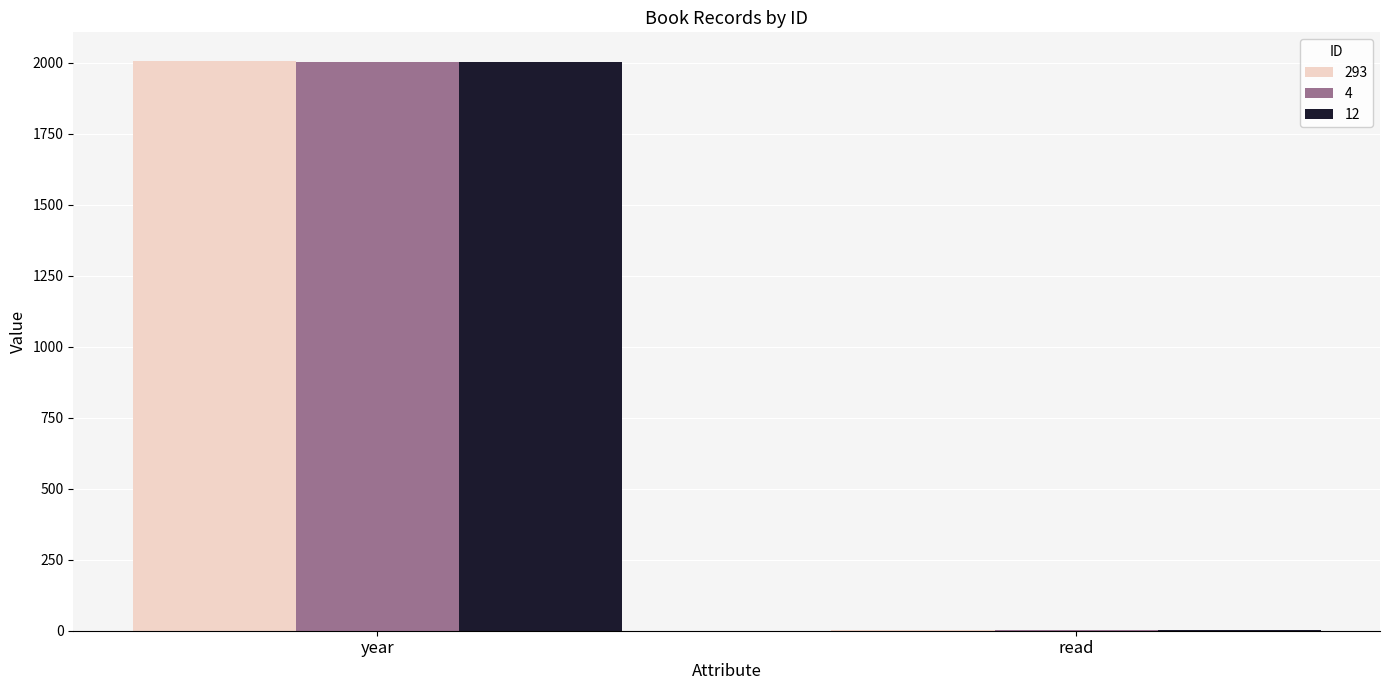

At which category is the sum across all series the highest?

year